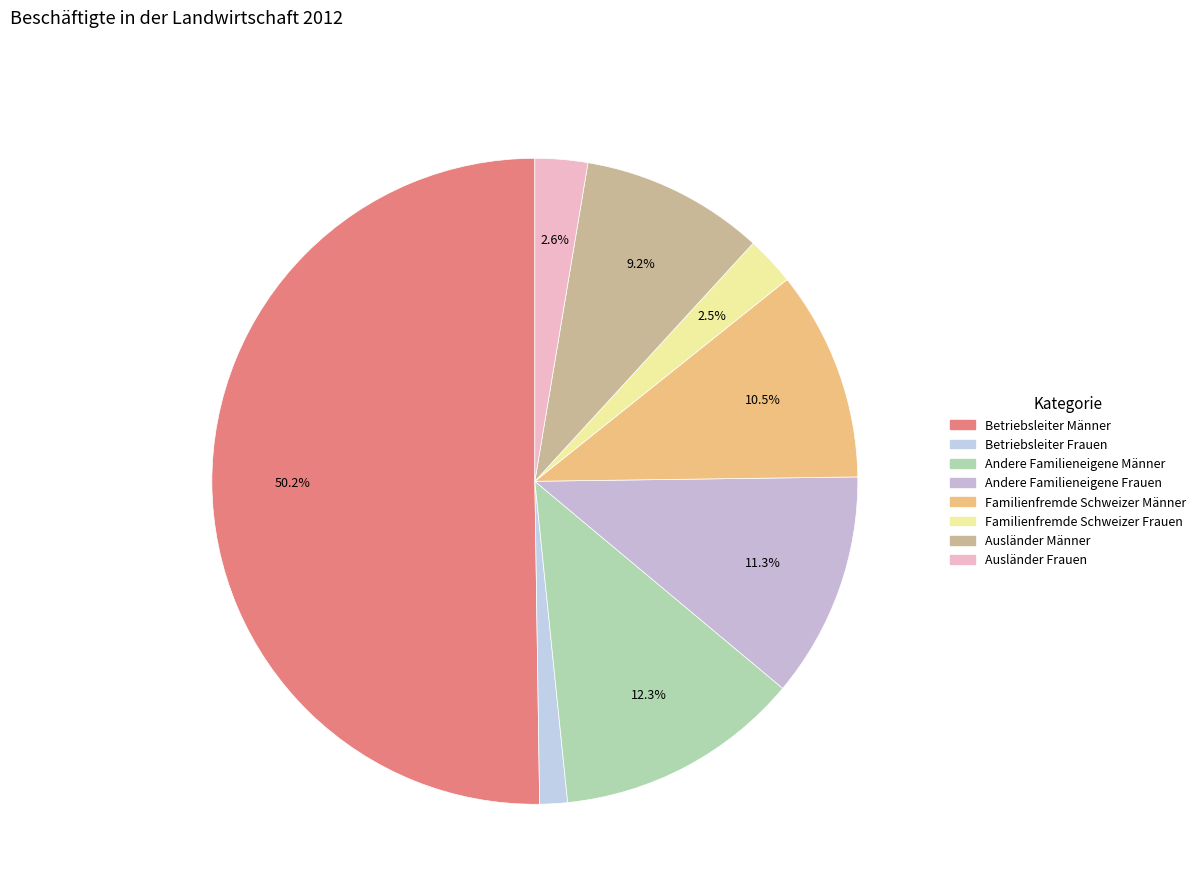

To the nearest percent, what portion does Andere Familieneigene Männer represent?

12%